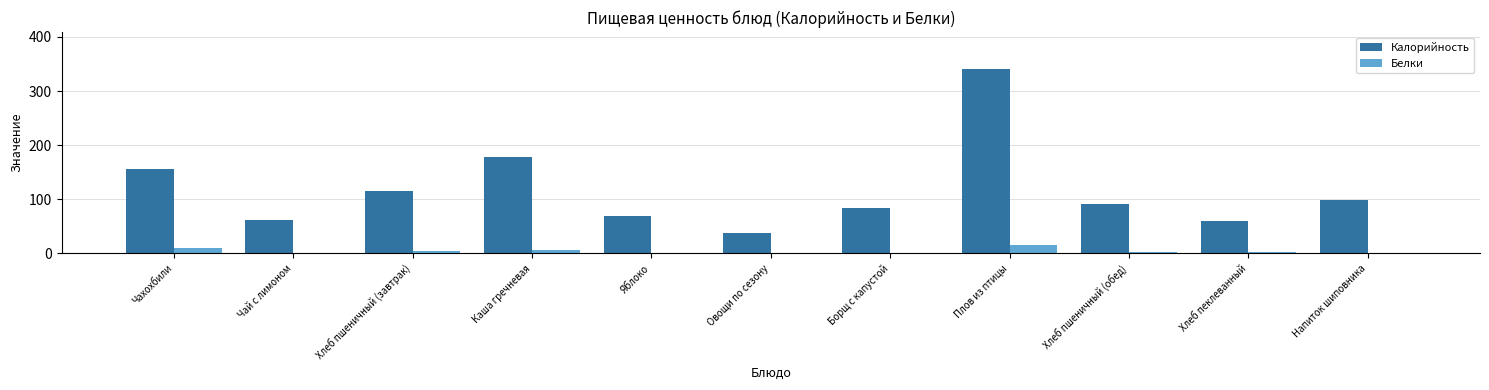

Is the value of Белки at Чай с лимоном greater than the value of Калорийность at Овощи по сезону?

No